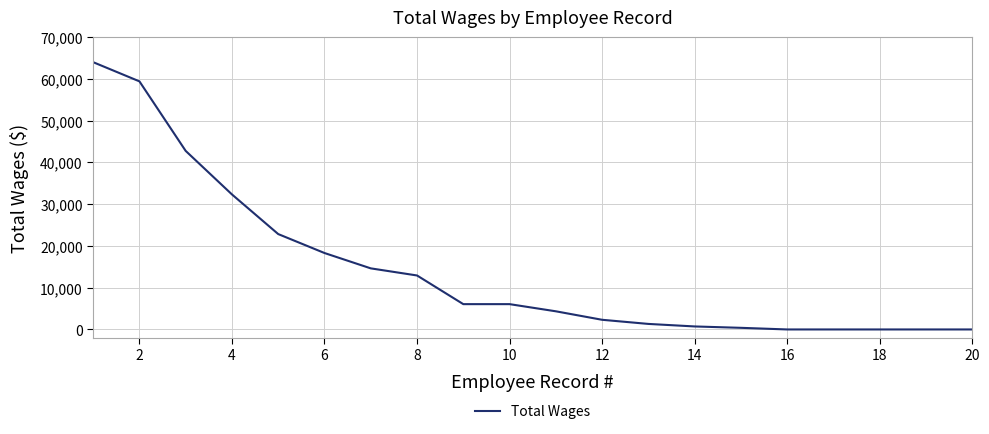

How many categories are shown in the chart?

20